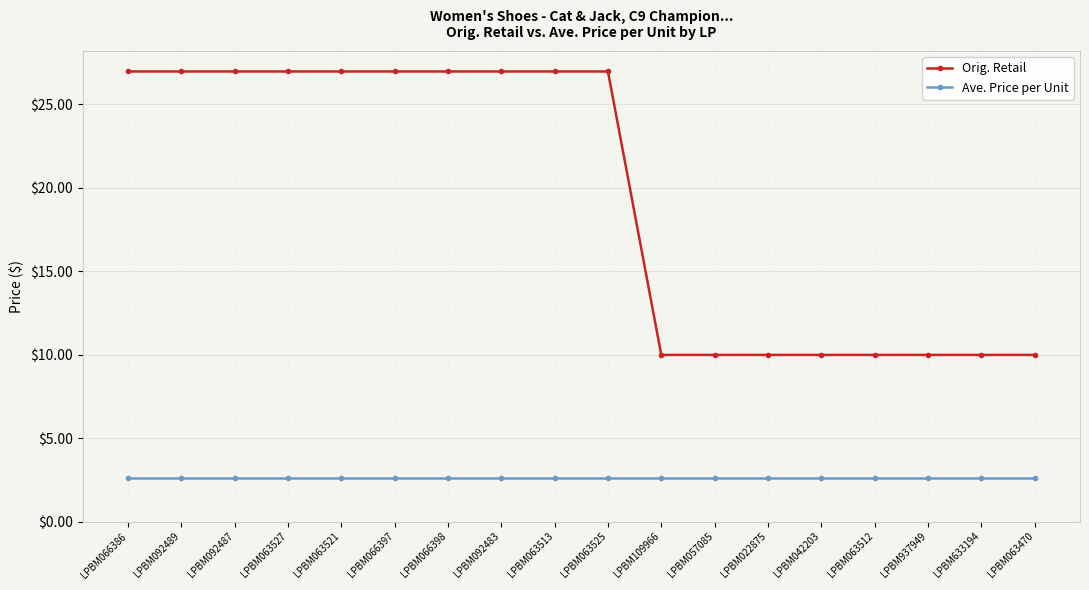

The value of Ave. Price per Unit at LPBM042203 is 4.4. True or false?

False